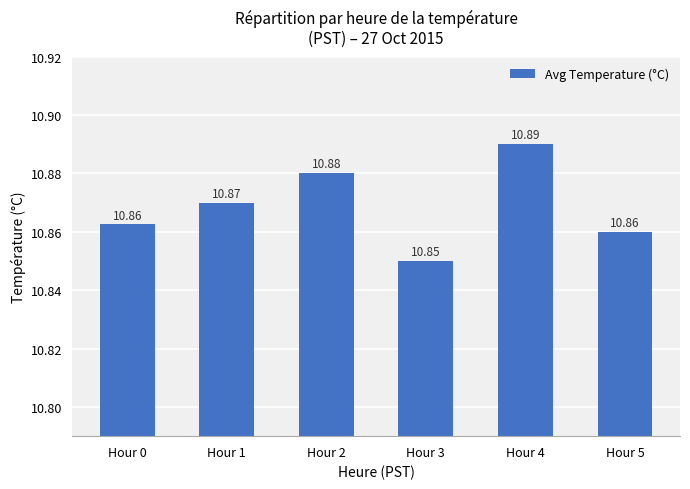

Are the bars grouped side by side (vs. stacked)?

No